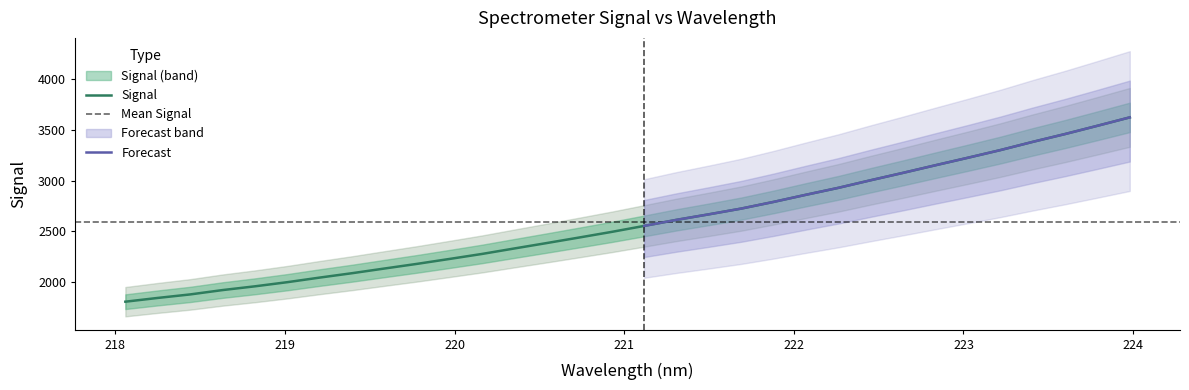

What is the label of the 26th point from the right?

219.2067